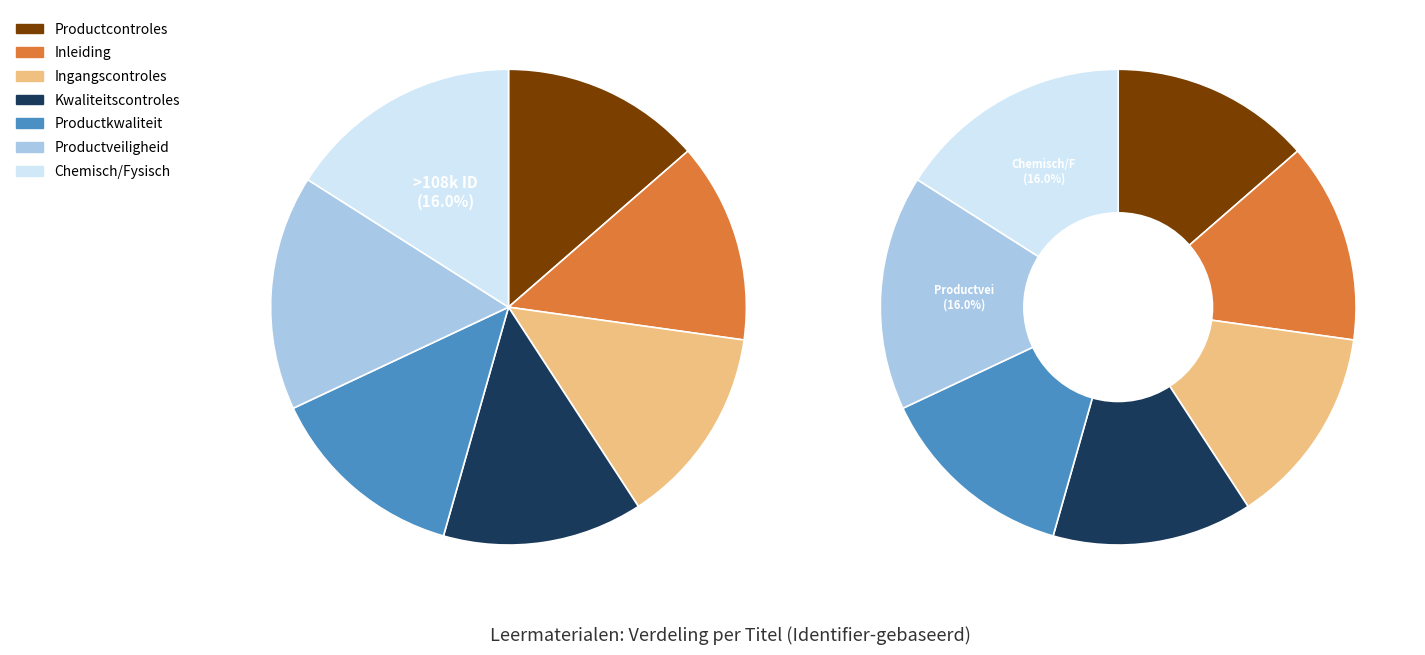

To the nearest percent, what portion does Productveiligheid en procescontroles represent?

16%